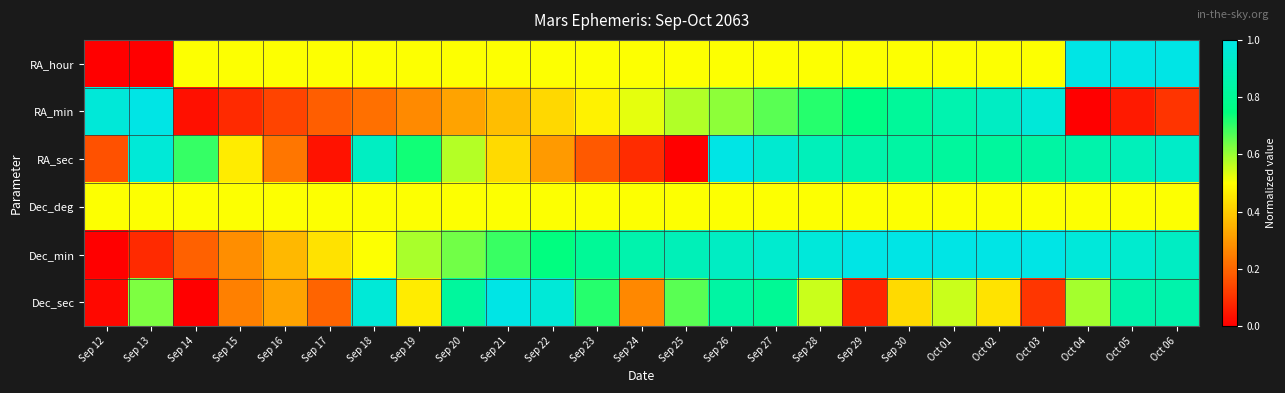

Rank the series by their maximum value, from highest to lowest.

RA_hour, RA_min, RA_sec, Dec_min, Dec_sec, Dec_deg